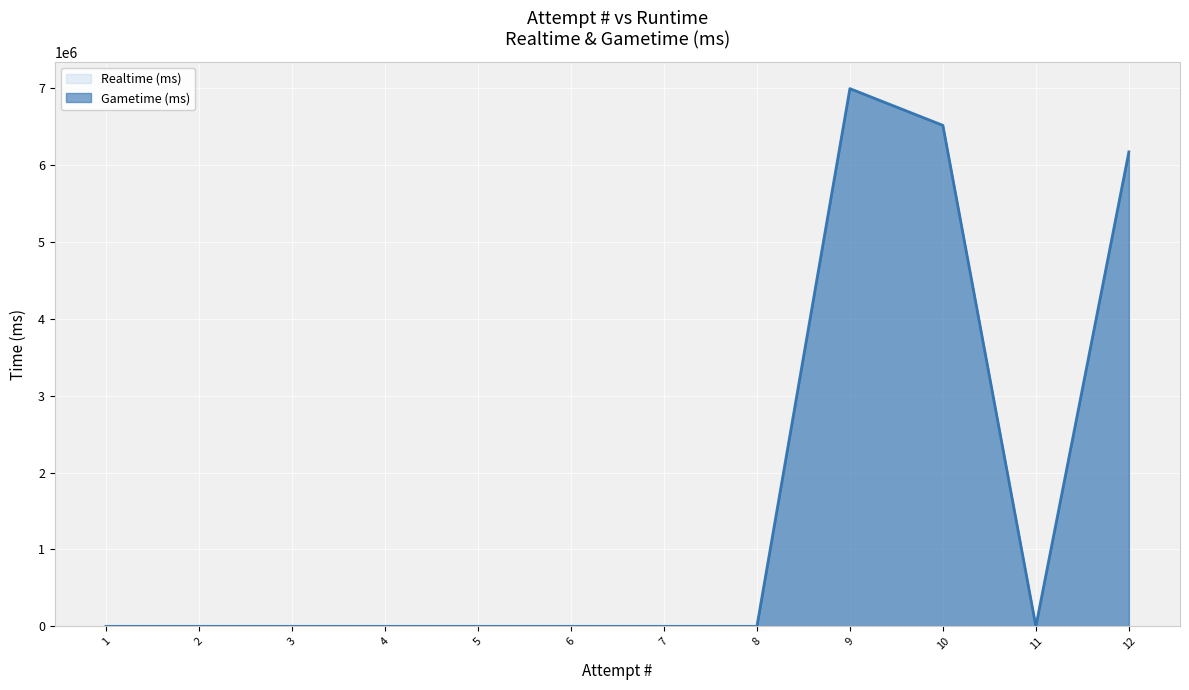

Where is Gametime (ms) nearest to the value 3497926?

12